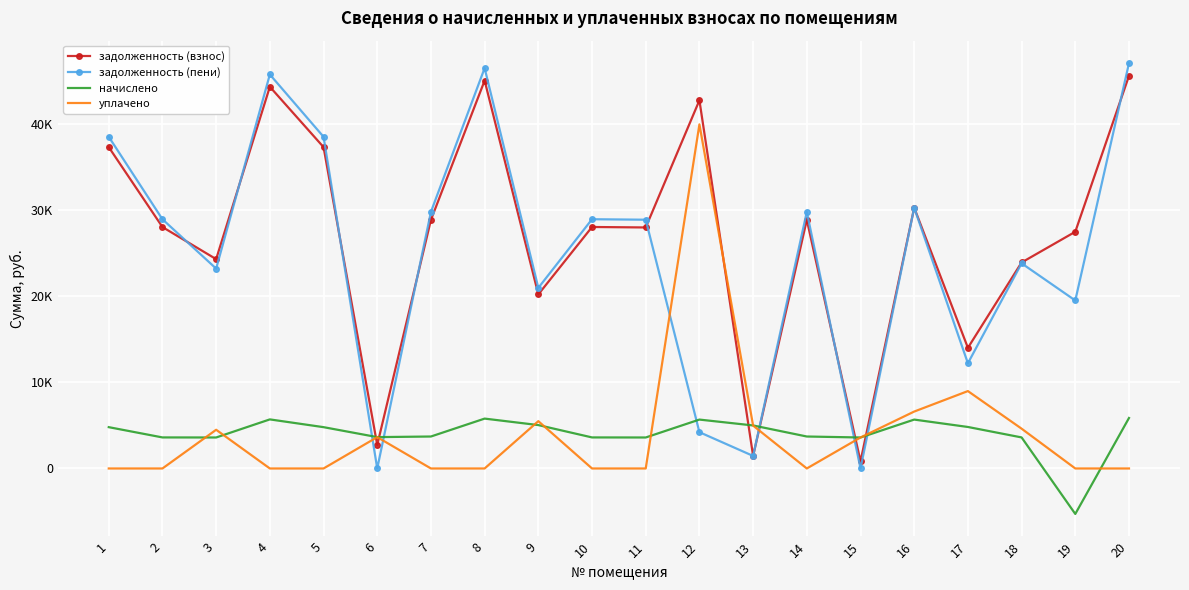

What are all the series names shown in the legend?

задолженность (взнос), задолженность (пени), начислено, уплачено